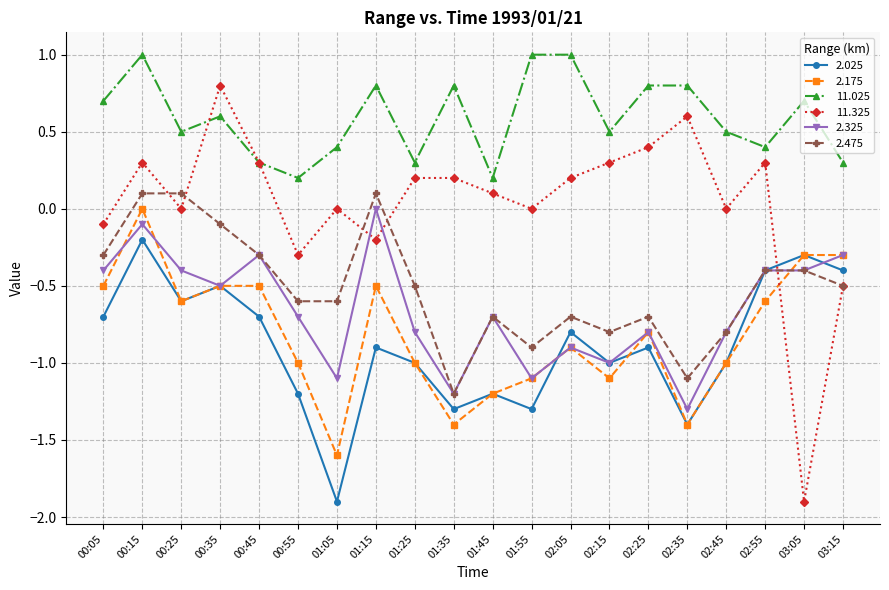

What is the highest value of the 11.325 series?

0.8